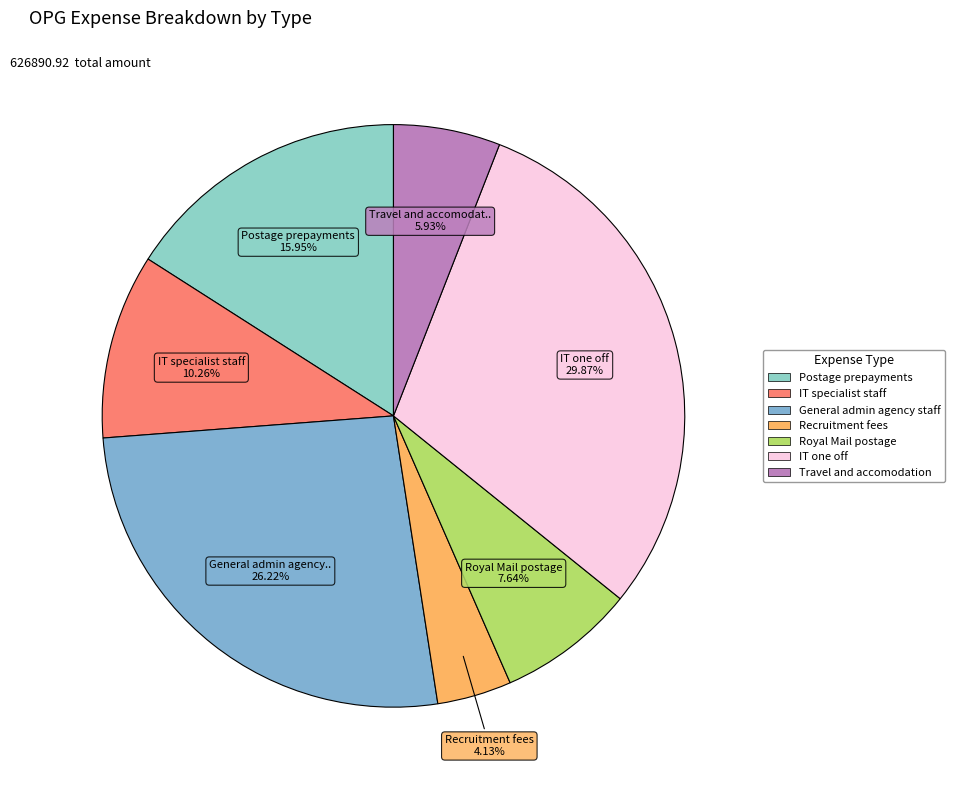

What is the largest slice in the pie chart?

IT one off